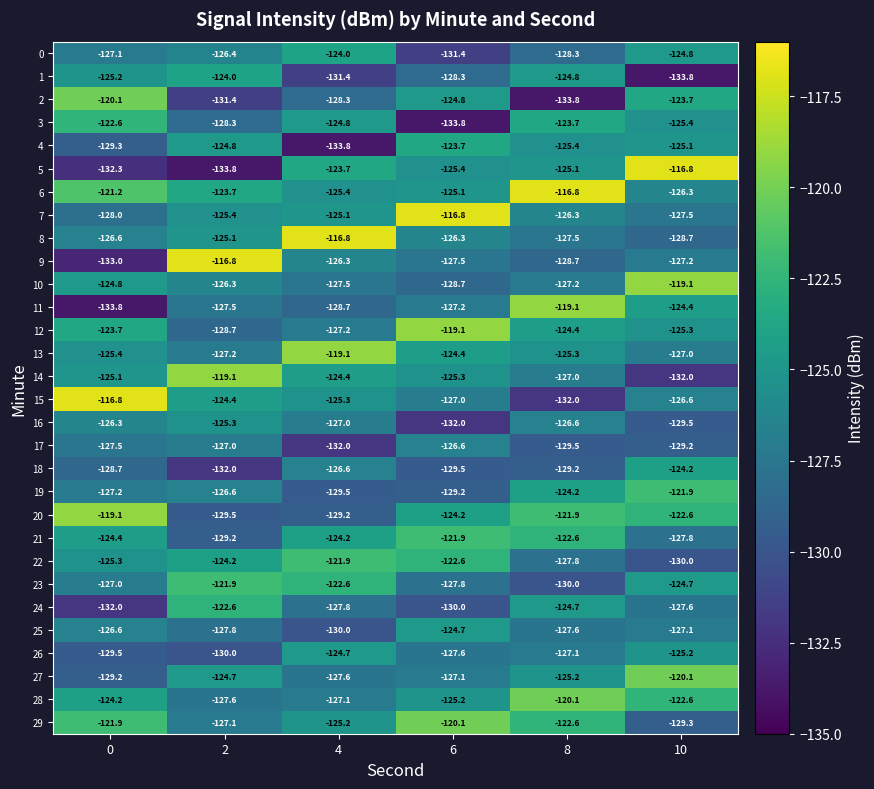

At which category is the sum across all series the highest?

8